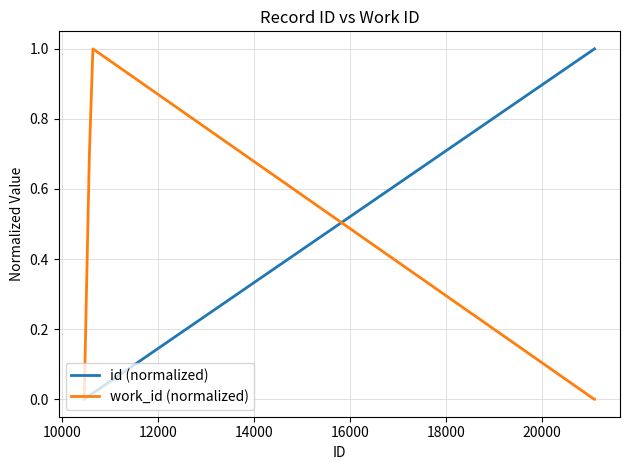

What are all the series names shown in the legend?

id (normalized), work_id (normalized)